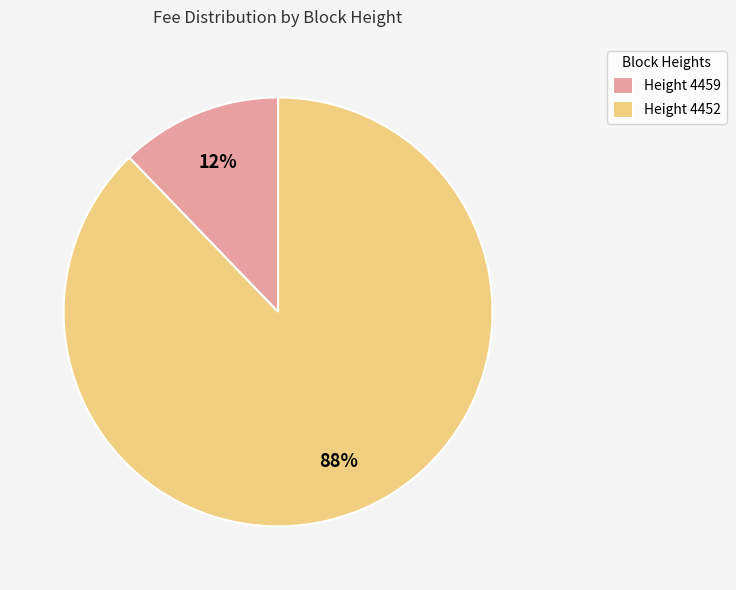

Is the sum of Height 4452 and Height 4459 greater than half?

Yes